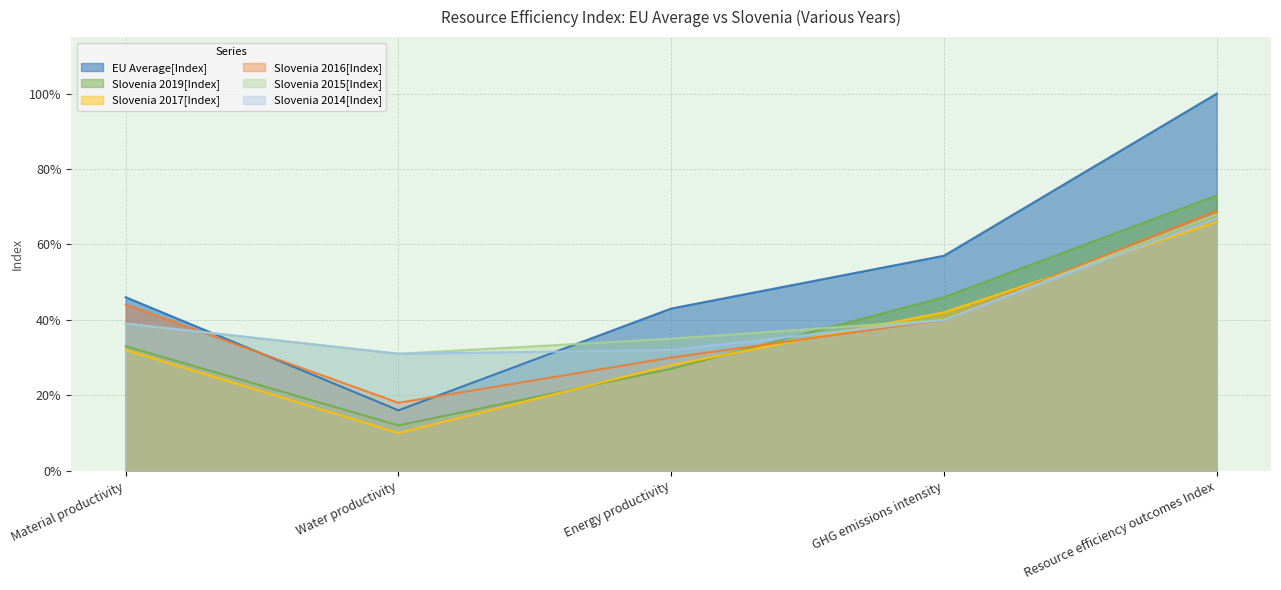

How many categories are shown in the chart?

5